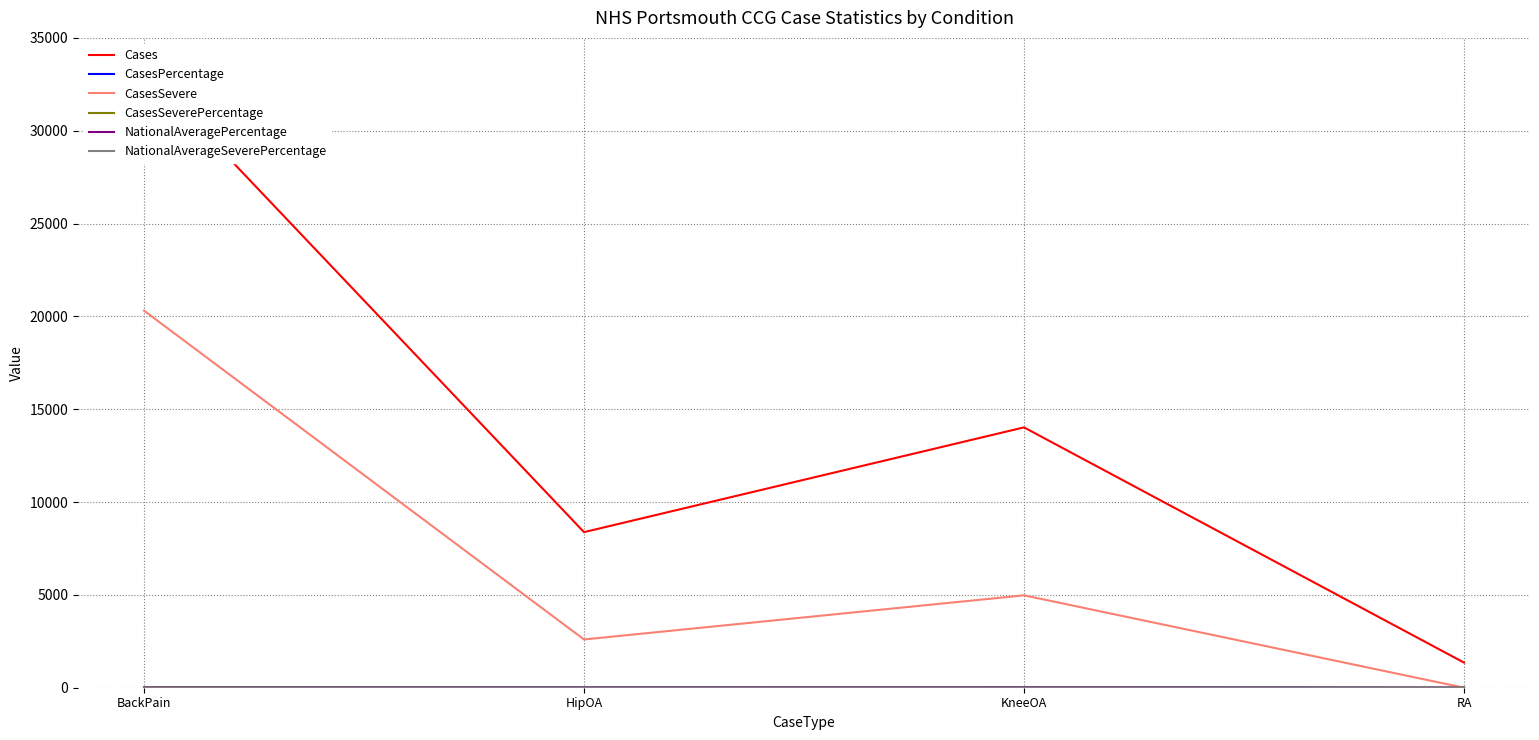

What is the total value across all series at KneeOA?

19050.8